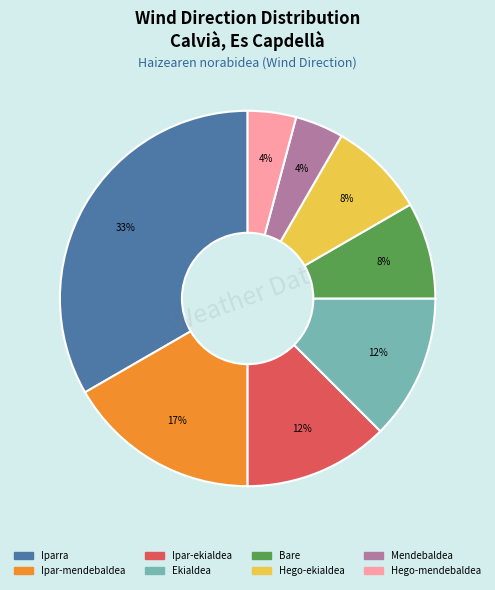

Is it true that Iparra is 33% of the pie?

True